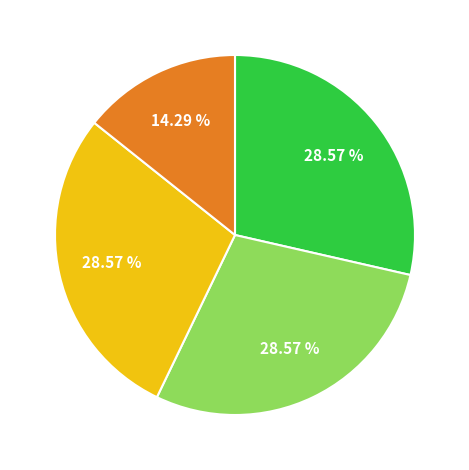

Is there any slice that represents more than half of the pie?

No